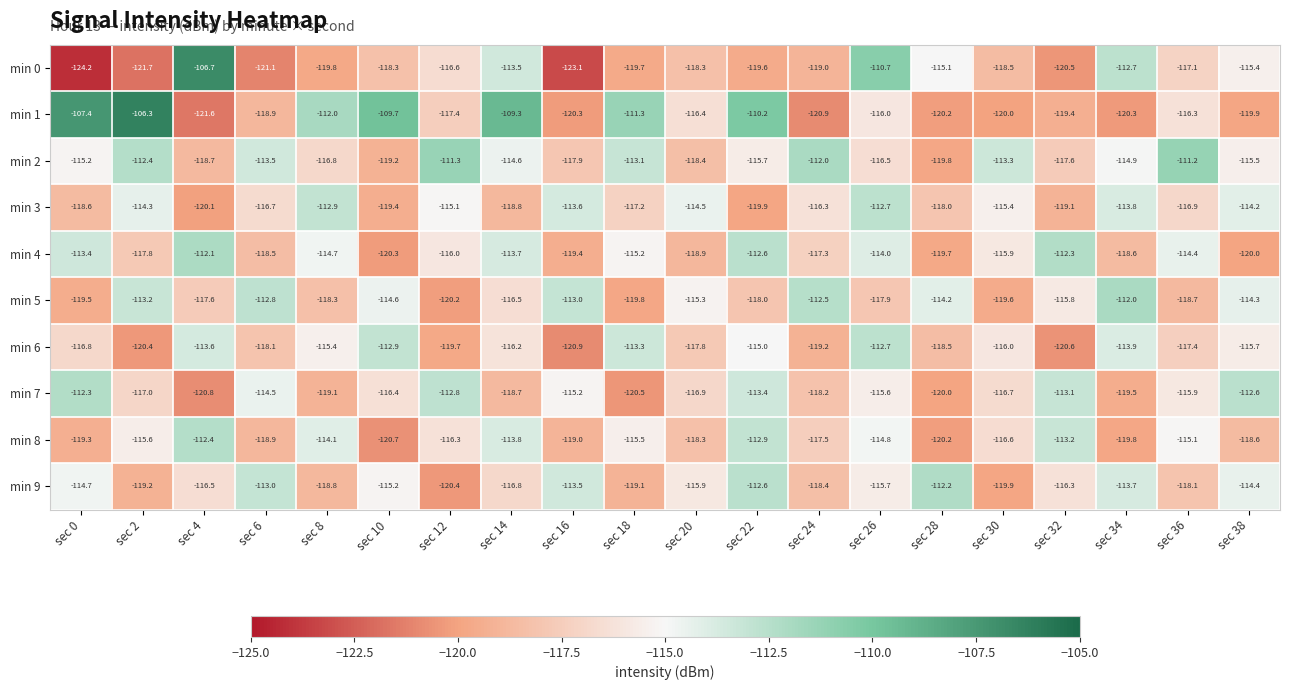

What is the difference between the second highest and minimum values in the min 8 series?

7.8